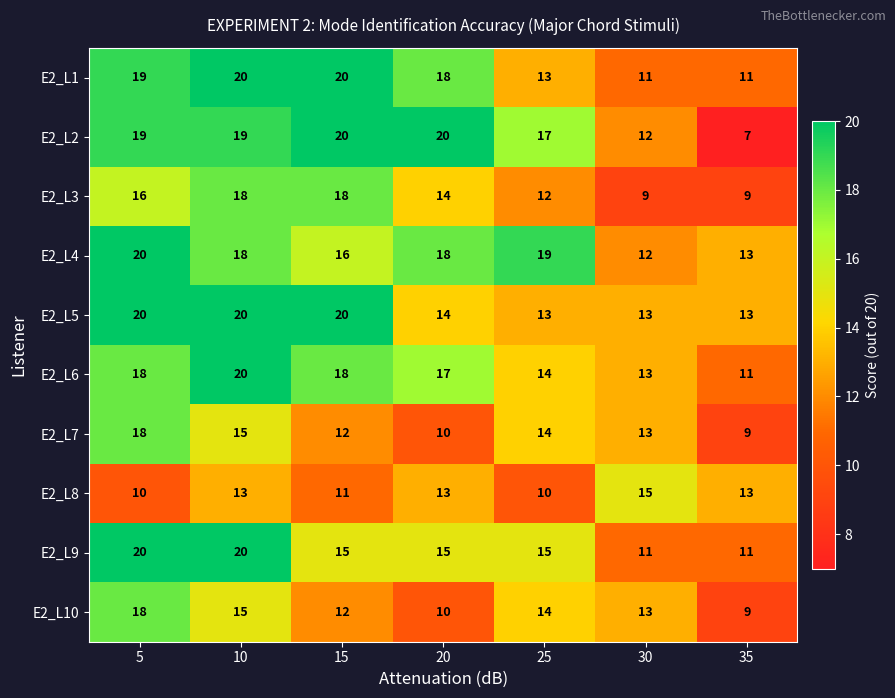

Which series has the largest total across all categories?

E2_L4